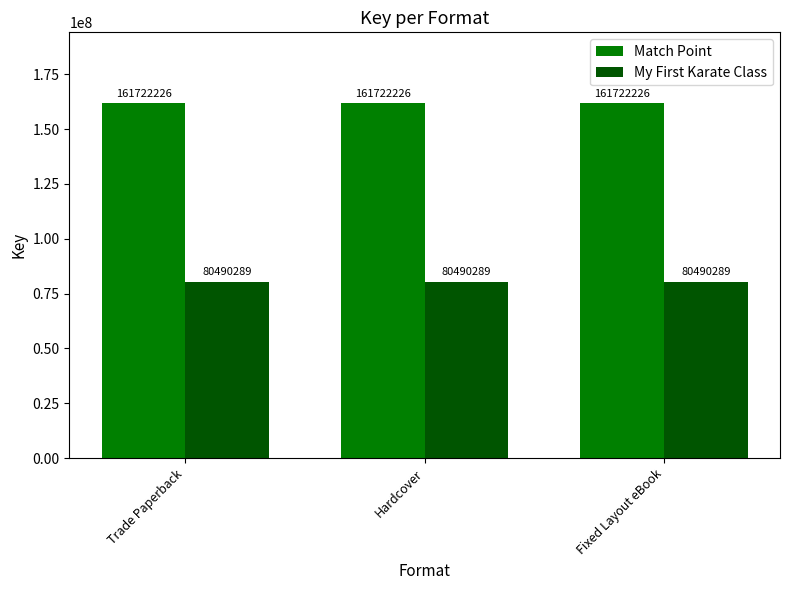

What is the label of the 2nd bar from the left?

Hardcover